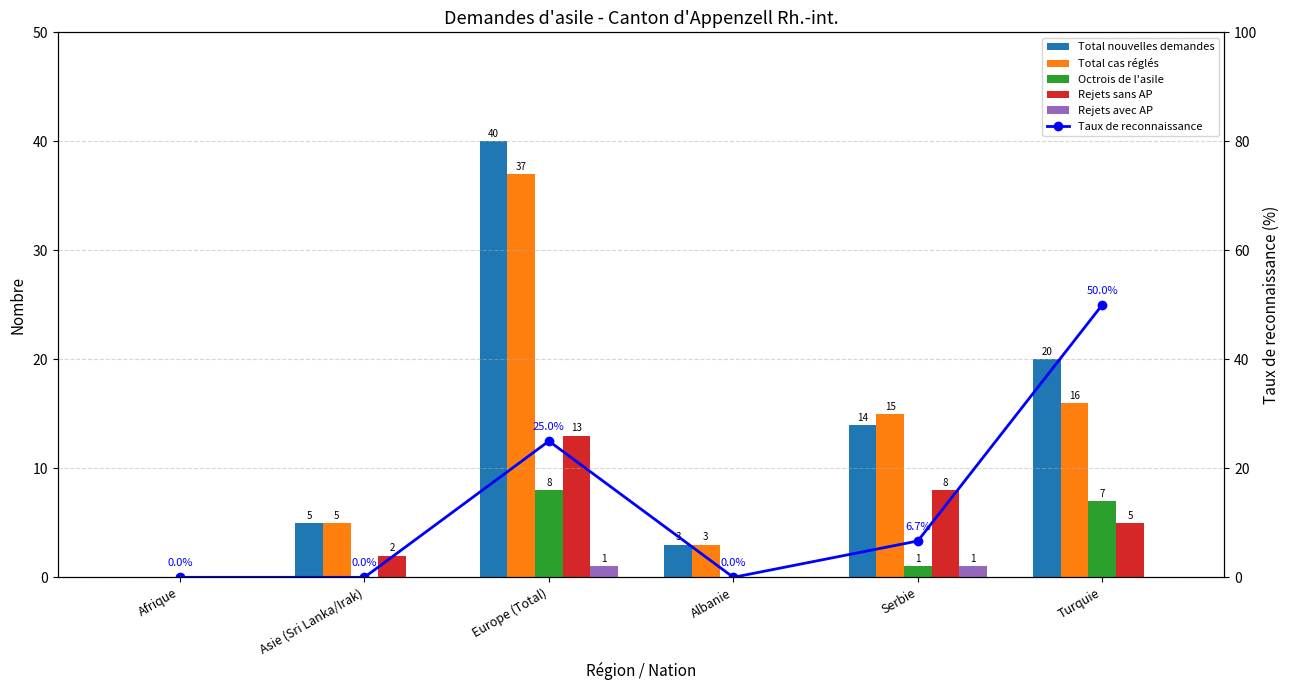

What are all the series names shown in the legend?

Total nouvelles demandes, Total cas réglés, Octrois de l'asile, Rejets sans AP, Rejets avec AP, Taux de reconnaissance